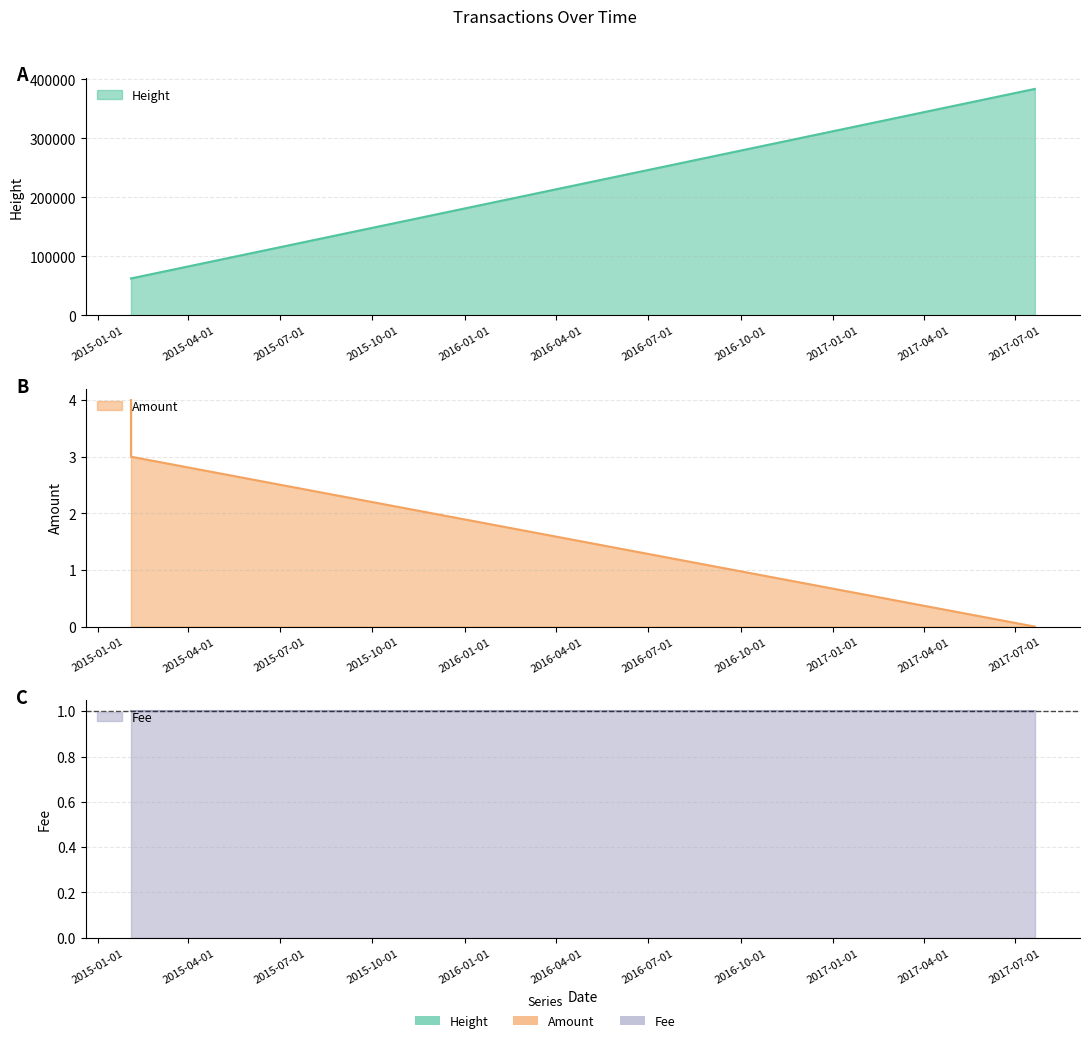

What is the total value across all series at 2017-07-20 15:12:36?

383827